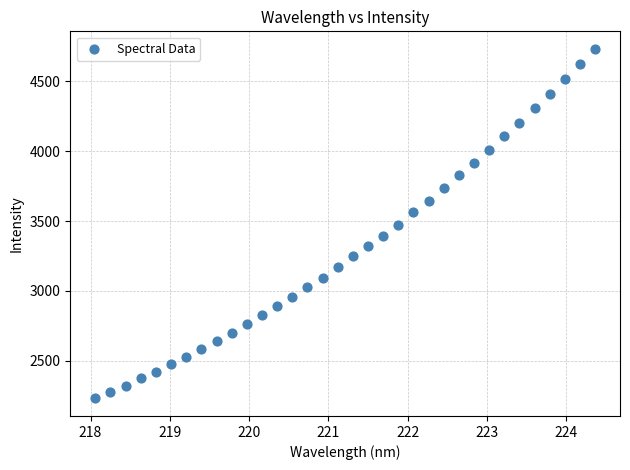

What is the range of X values (max minus min)?

6.3